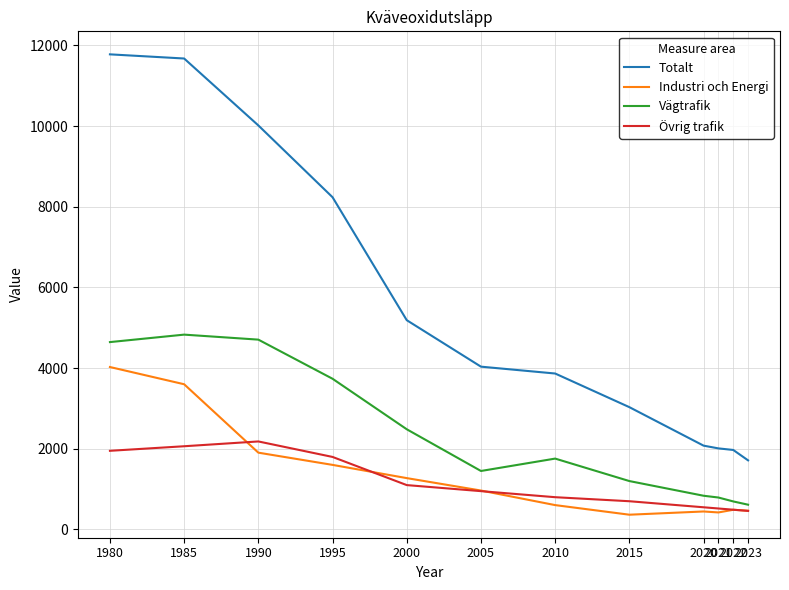

What is the difference between the maximum and second lowest values in the Totalt series?

9807